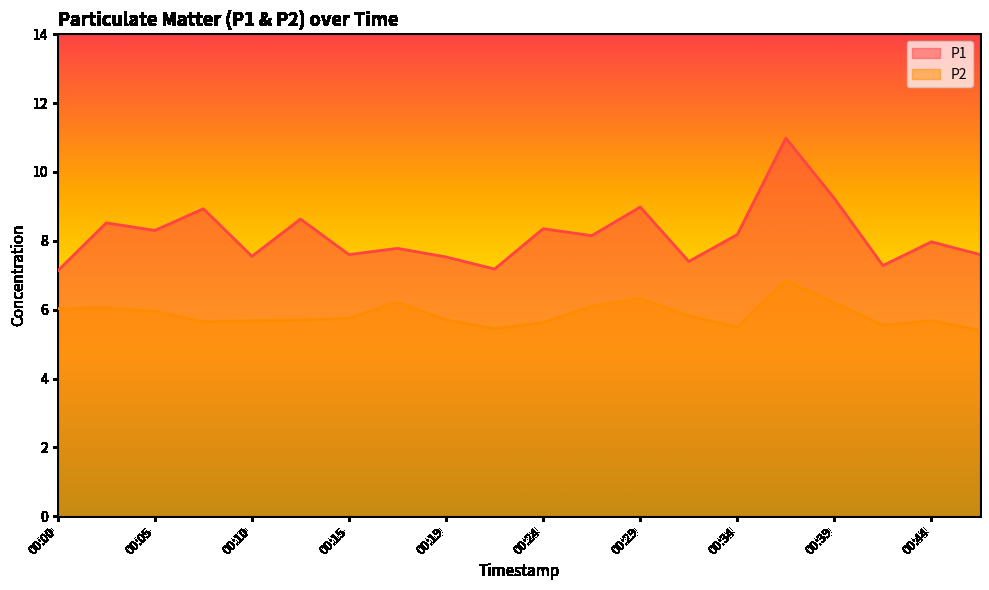

Where is the first local maximum for P1?

00:02